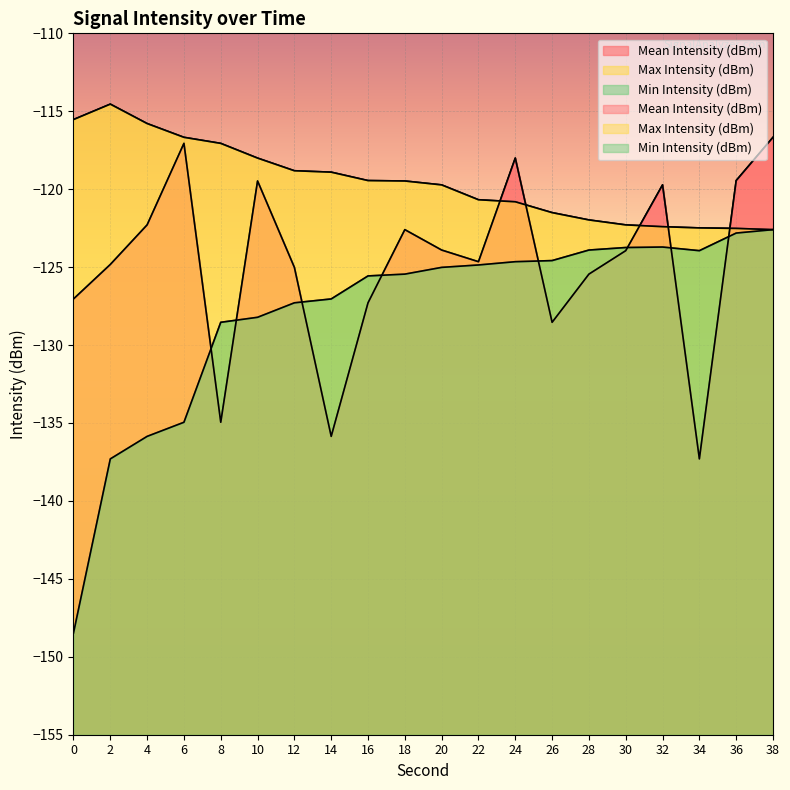

Is the value of Mean Intensity (dBm) at 2 greater than the value of Max Intensity (dBm) at 32?

No